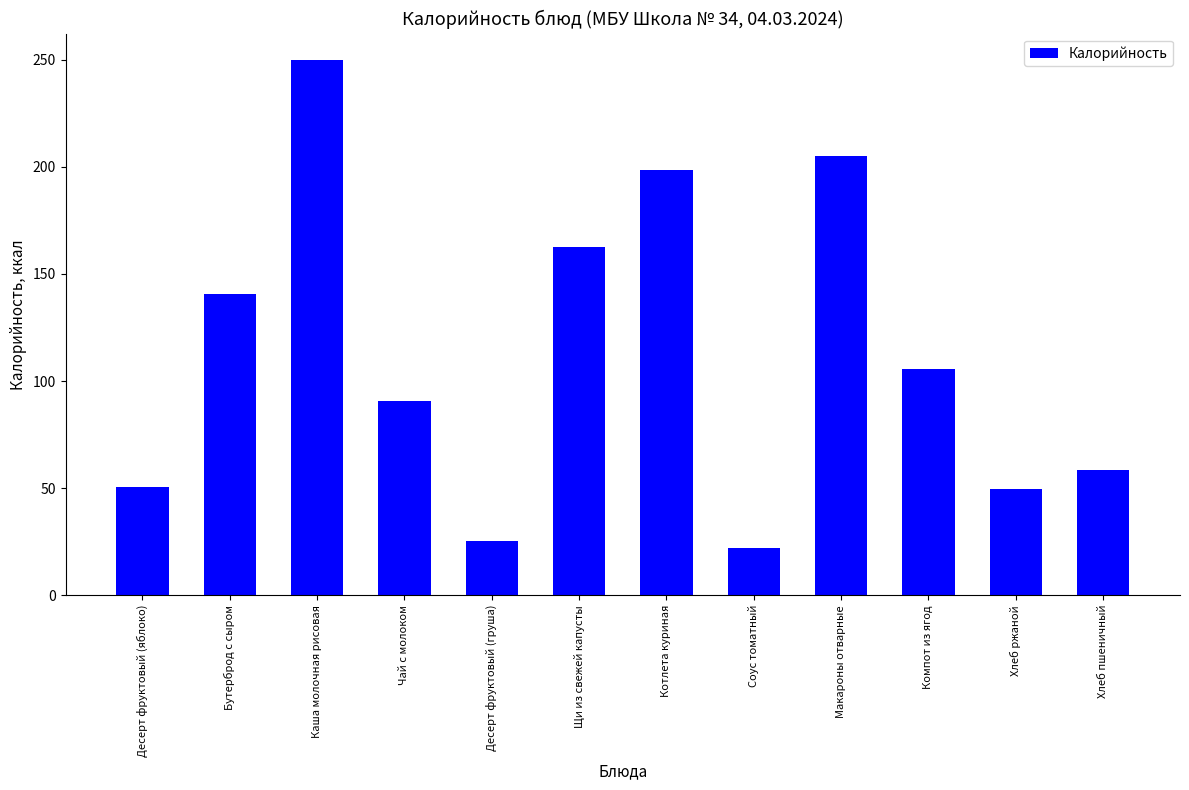

What is the sum of the values at Котлета куриная and Соус томатный?

220.9